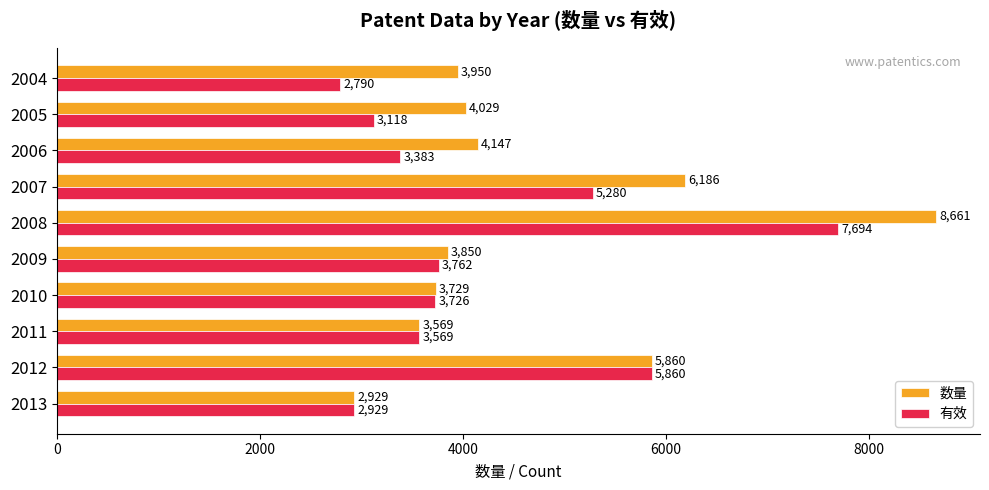

Where is 有效 nearest to the value 5242?

2007